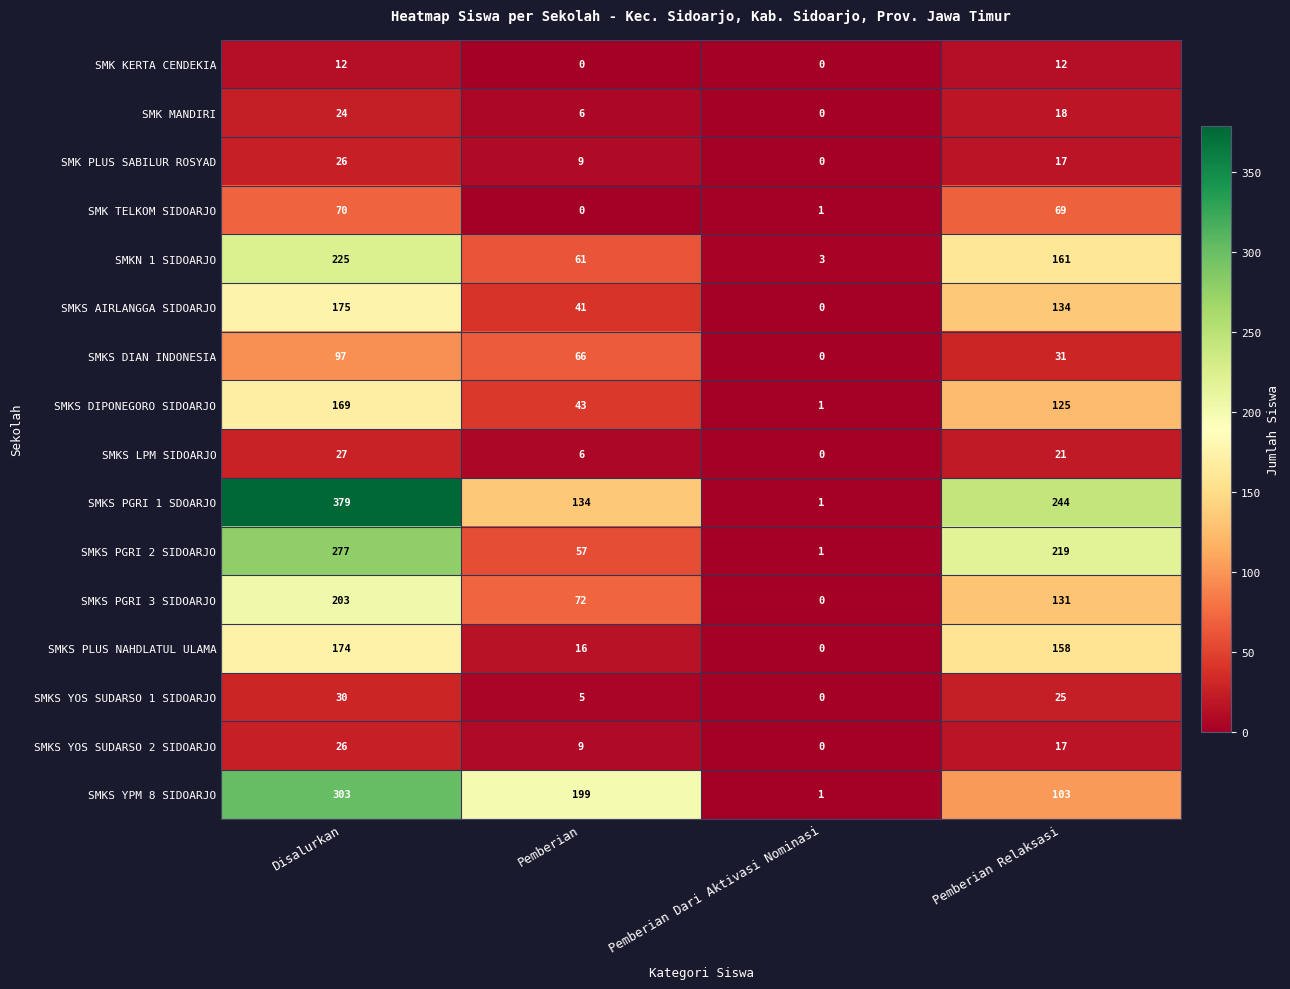

Count the SMK PLUS SABILUR ROSYAD values in the range 9 to 26.

3